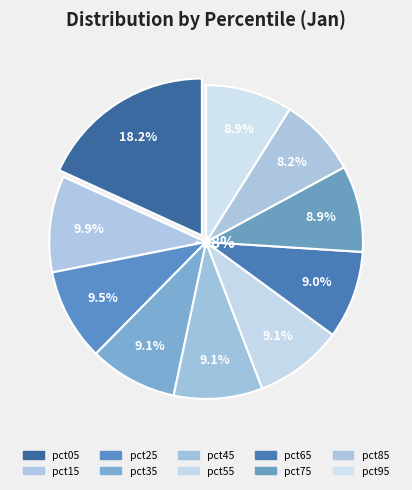

What is the largest slice in the pie chart?

pct05